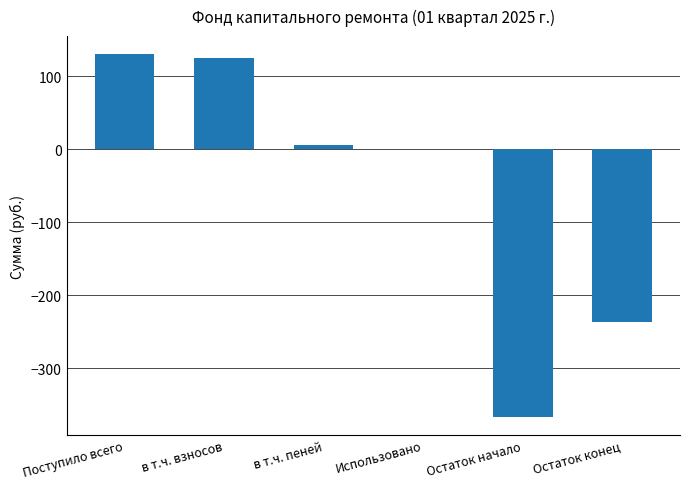

The chart shows a value of 87.3 at в т.ч. взносов. True or false?

False